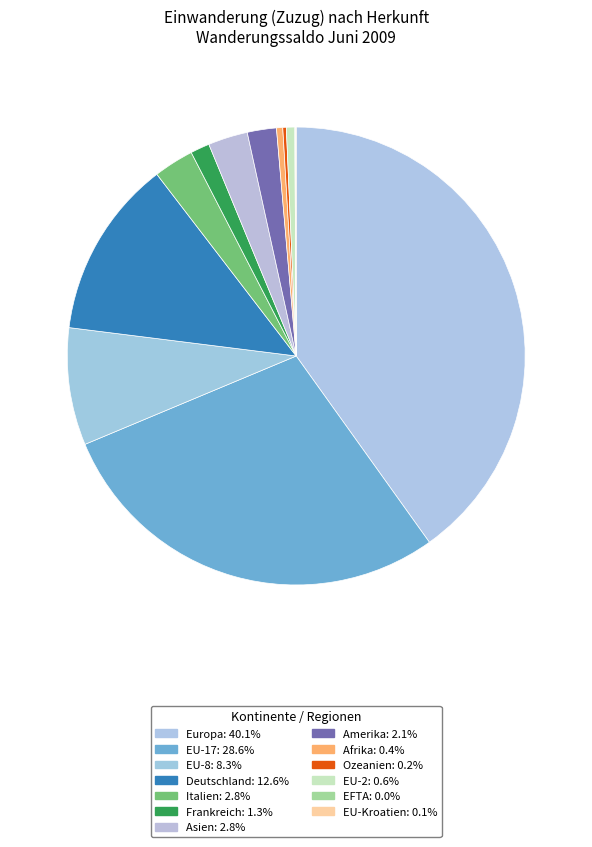

How many slices are in this pie chart?

13